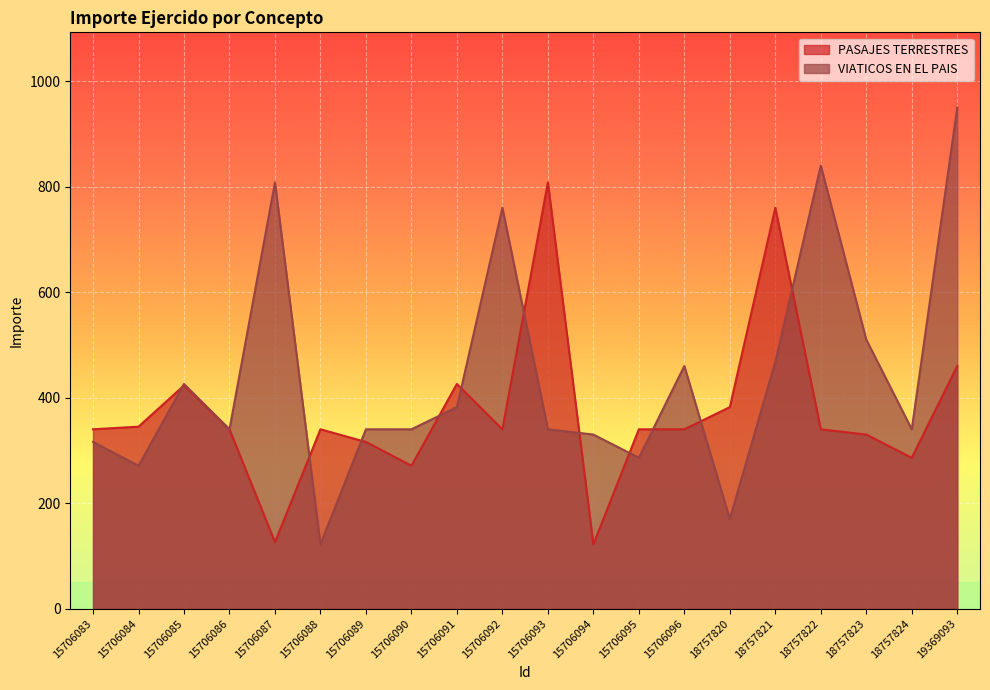

List the series in order of their overall mean, lowest first.

PASAJES TERRESTRES, VIATICOS EN EL PAIS